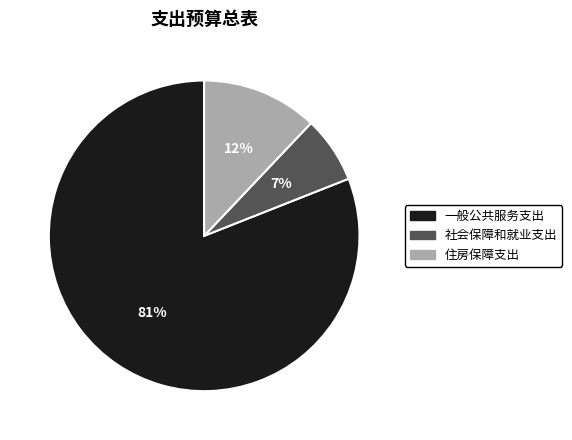

Is it true that 住房保障支出 is 2% of the pie?

False